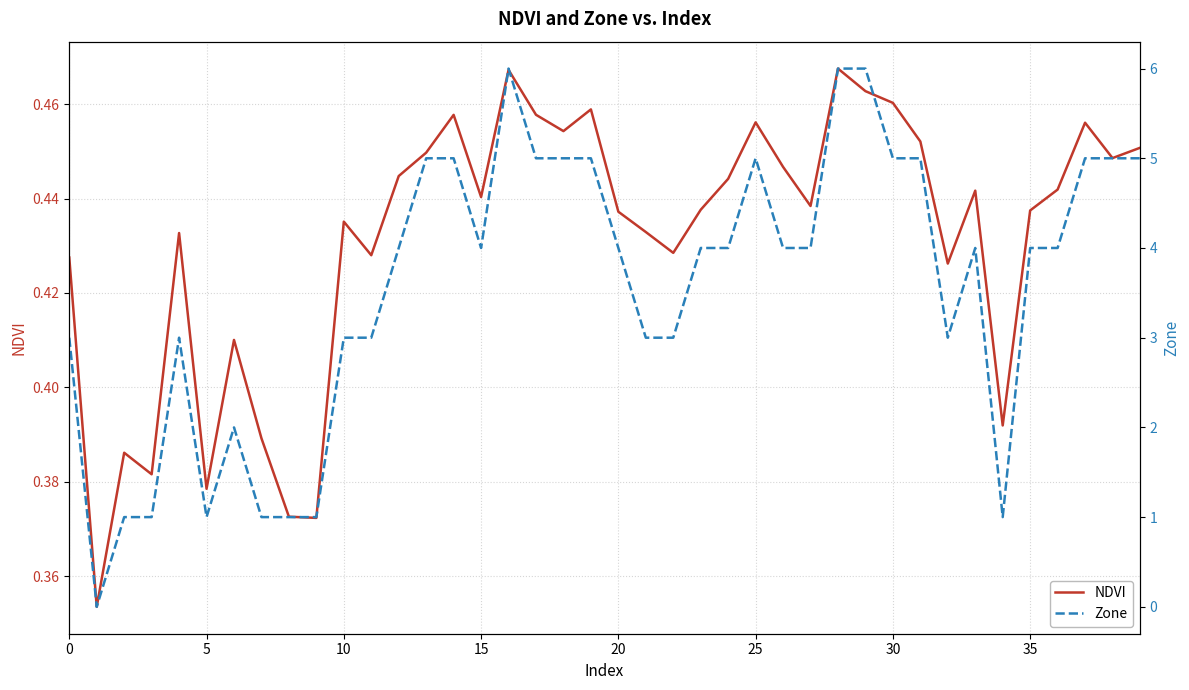

The value of NDVI at 10 is 0.1. True or false?

False